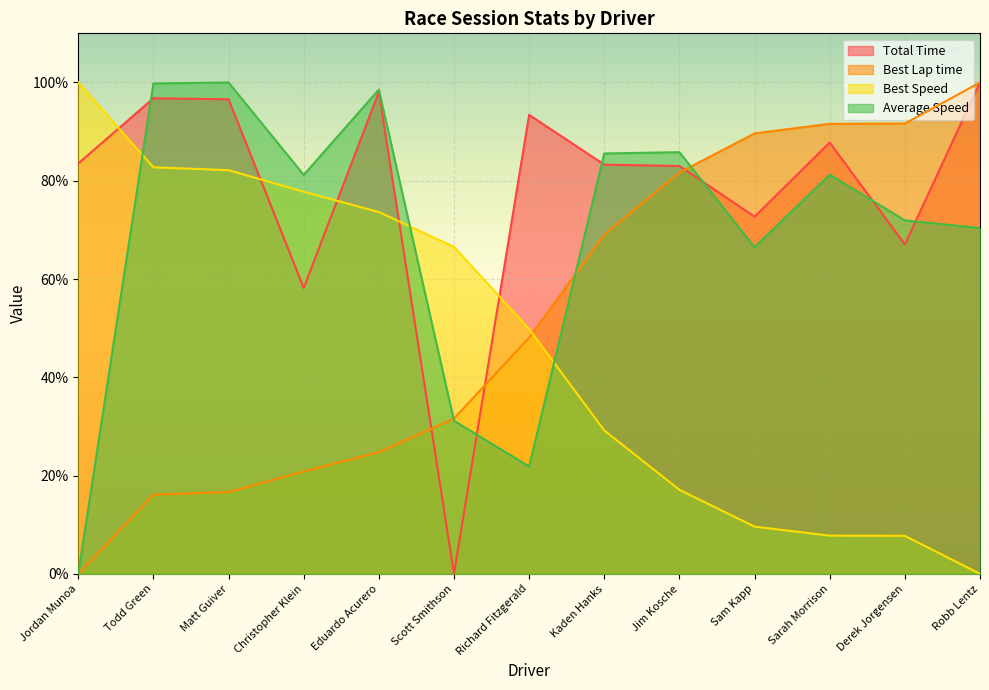

How many lines are shown in the chart?

4